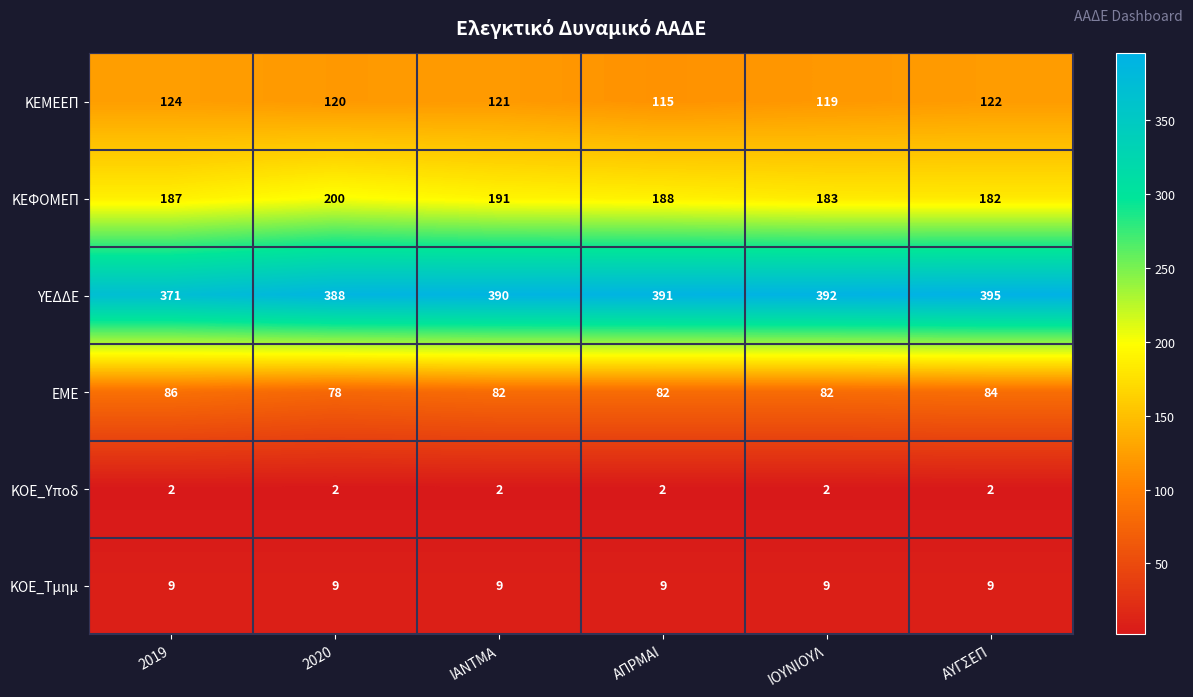

How many values in the ΚΕΜΕΕΠ series are below 121?

3